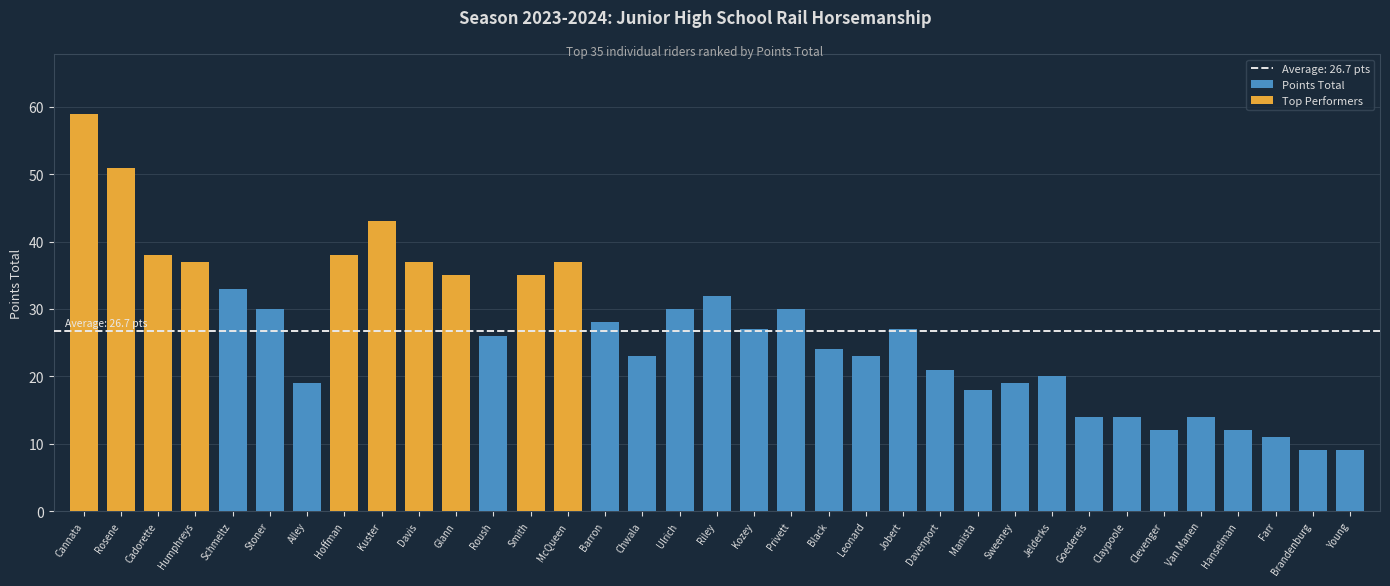

What is the difference between the maximum and minimum values?

50